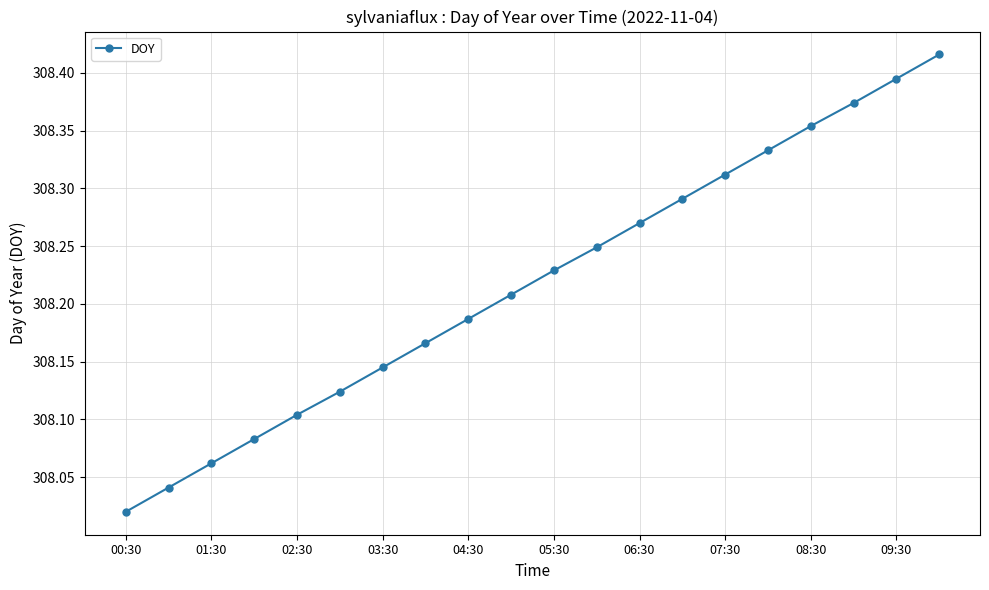

Does the chart have visible grid lines?

Yes